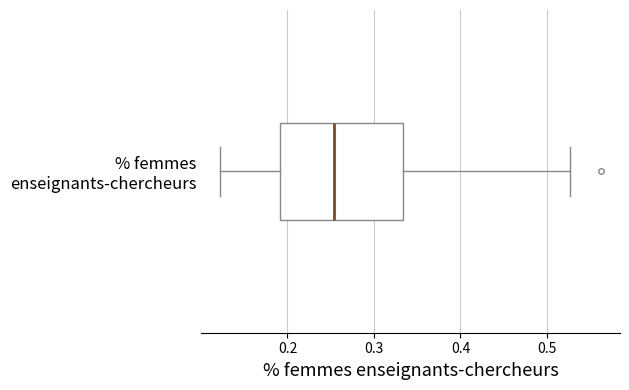

Transcribe this box plot: give where the median line is, the range the box spans, and where the two whiskers end, as read against the x-axis. The values are not printed on the chart, so give them approximately, as read against the axis.

median 0.25, box 0.19 to 0.33, whiskers 0.12 to 0.53